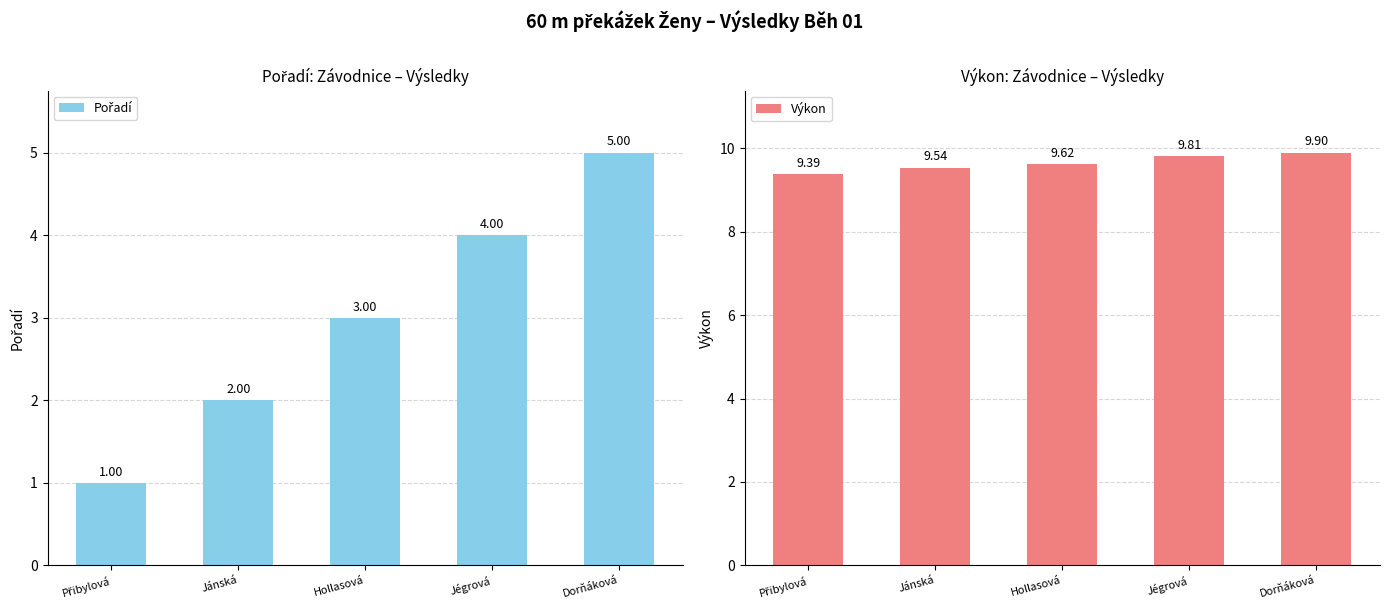

Between Hollasová and Jégrová, which is larger?

Jégrová